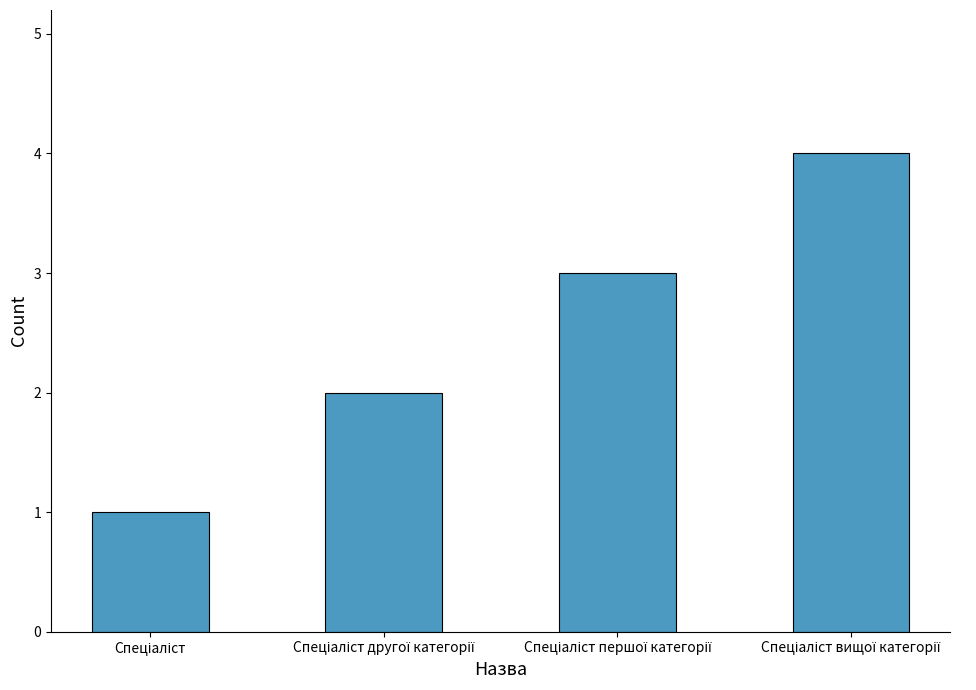

What is the greatest value displayed?

4